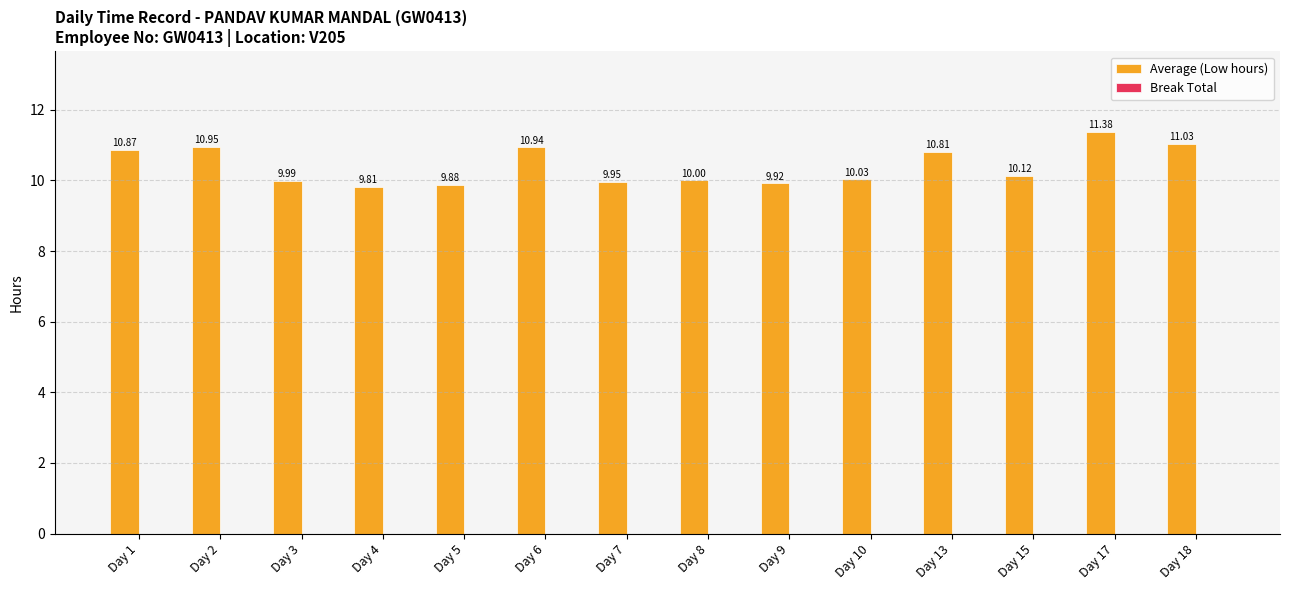

How many bars are there in total?

14